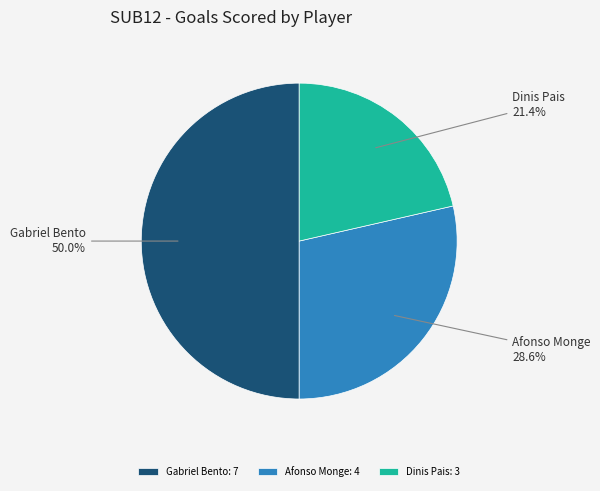

How many slices are in this pie chart?

3